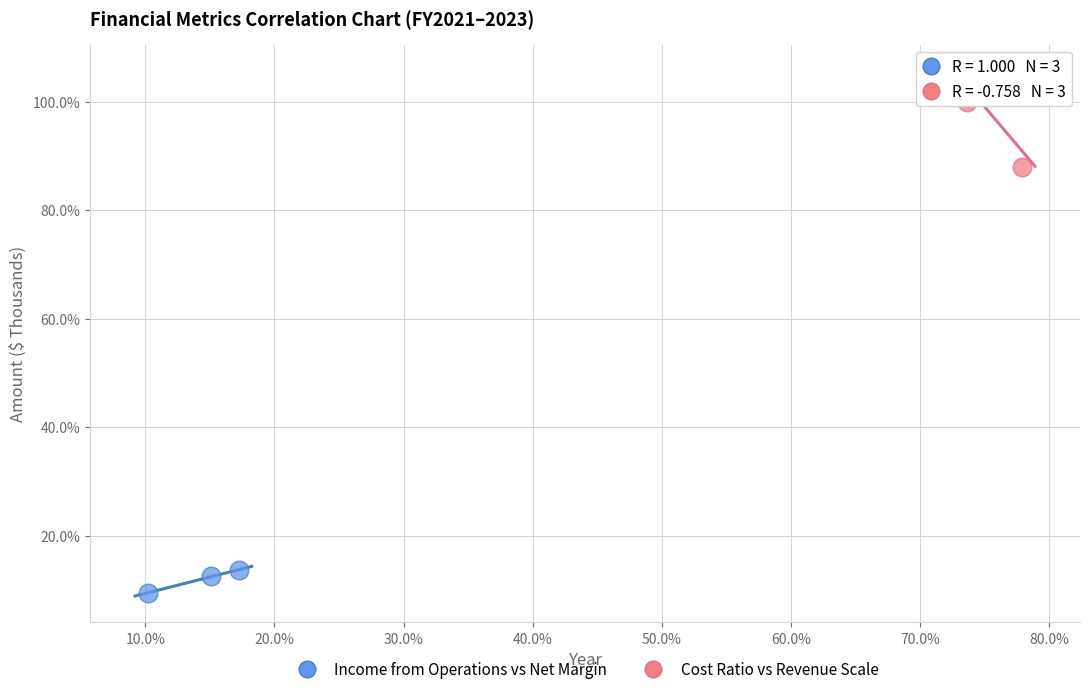

Which series has the largest Y range (max minus min)?

Cost Ratio vs Revenue Scale